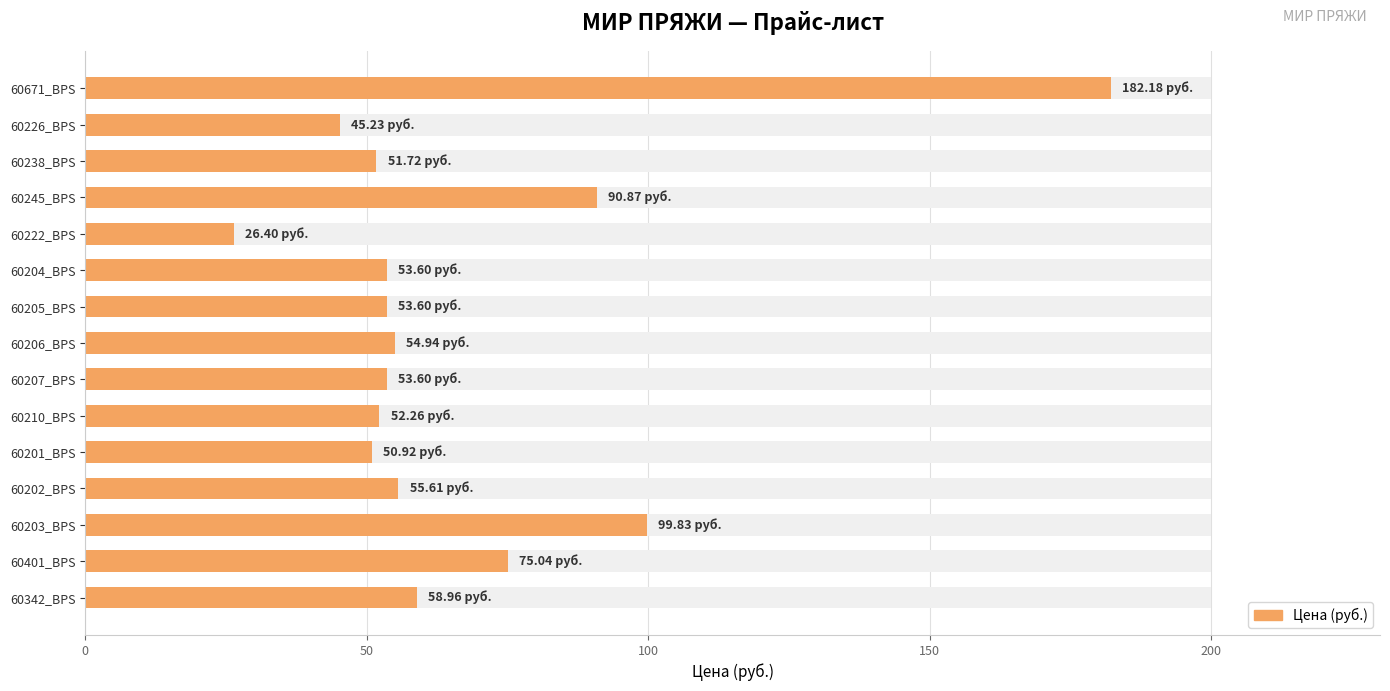

What is the change in value from 60205_BPS to 60210_BPS?

-1.3